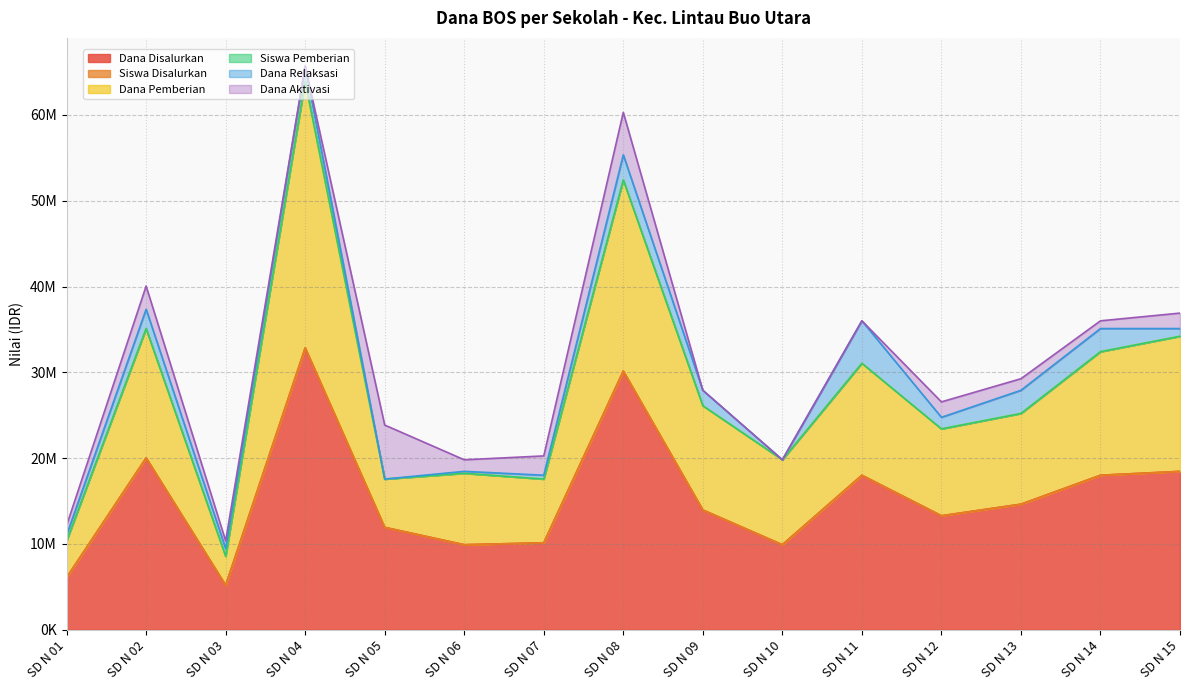

True or false: Siswa Disalurkan and Dana Pemberian cross at least once.

False